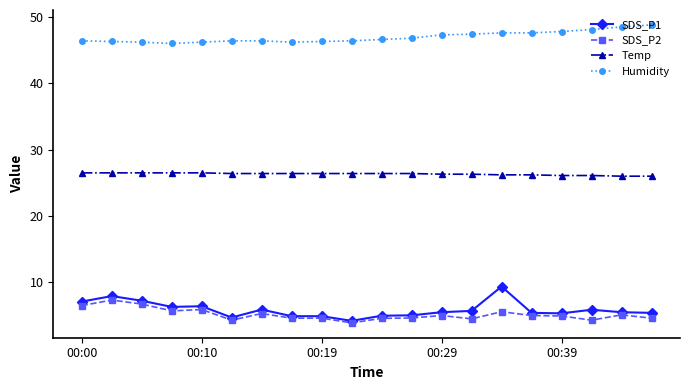

How many lines are shown in the chart?

4